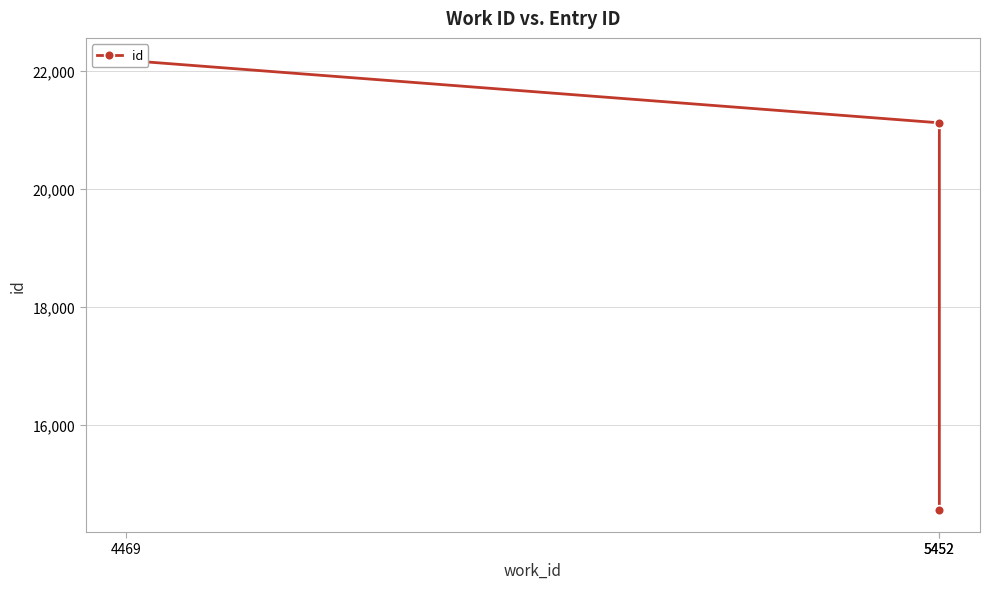

List the labels in order of value, smallest first.

5452, 5452, 4469